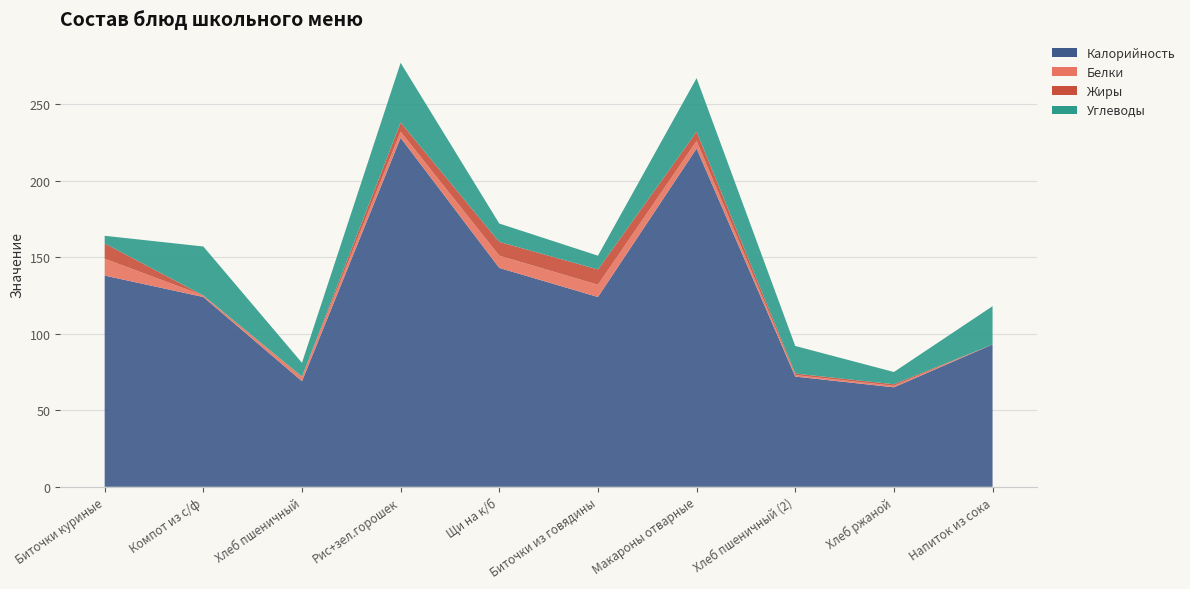

Reading left to right, extract all data points from this chart.

Калорийность: Биточки куриные=138	Компот из с/ф=124	Хлеб пшеничный=69	Рис+зел.горошек=228	Щи на к/б=143	Биточки из говядины=124	Макароны отварные=221	Хлеб пшеничный (2)=72	Хлеб ржаной=65	Напиток из сока=93
Белки: Биточки куриные=11	Компот из с/ф=1	Хлеб пшеничный=3	Рис+зел.горошек=4	Щи на к/б=8	Биточки из говядины=8	Макароны отварные=5	Хлеб пшеничный (2)=1	Хлеб ржаной=1	Напиток из сока=0
Жиры: Биточки куриные=10	Компот из с/ф=0	Хлеб пшеничный=0	Рис+зел.горошек=6	Щи на к/б=9	Биточки из говядины=10	Макароны отварные=6	Хлеб пшеничный (2)=1	Хлеб ржаной=1	Напиток из сока=0
Углеводы: Биточки куриные=5	Компот из с/ф=32	Хлеб пшеничный=9	Рис+зел.горошек=39	Щи на к/б=12	Биточки из говядины=9	Макароны отварные=35	Хлеб пшеничный (2)=18	Хлеб ржаной=8	Напиток из сока=25